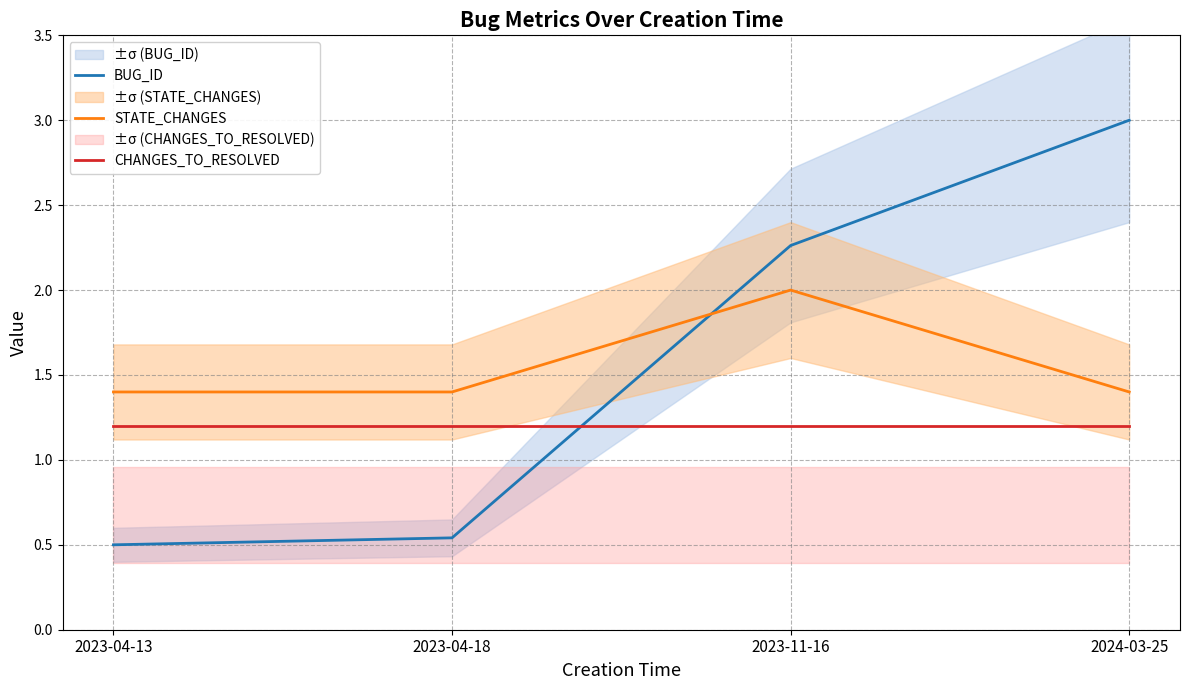

List the labels in order of STATE_CHANGES value, largest first.

2023-11-16, 2023-04-13, 2023-04-18, 2024-03-25